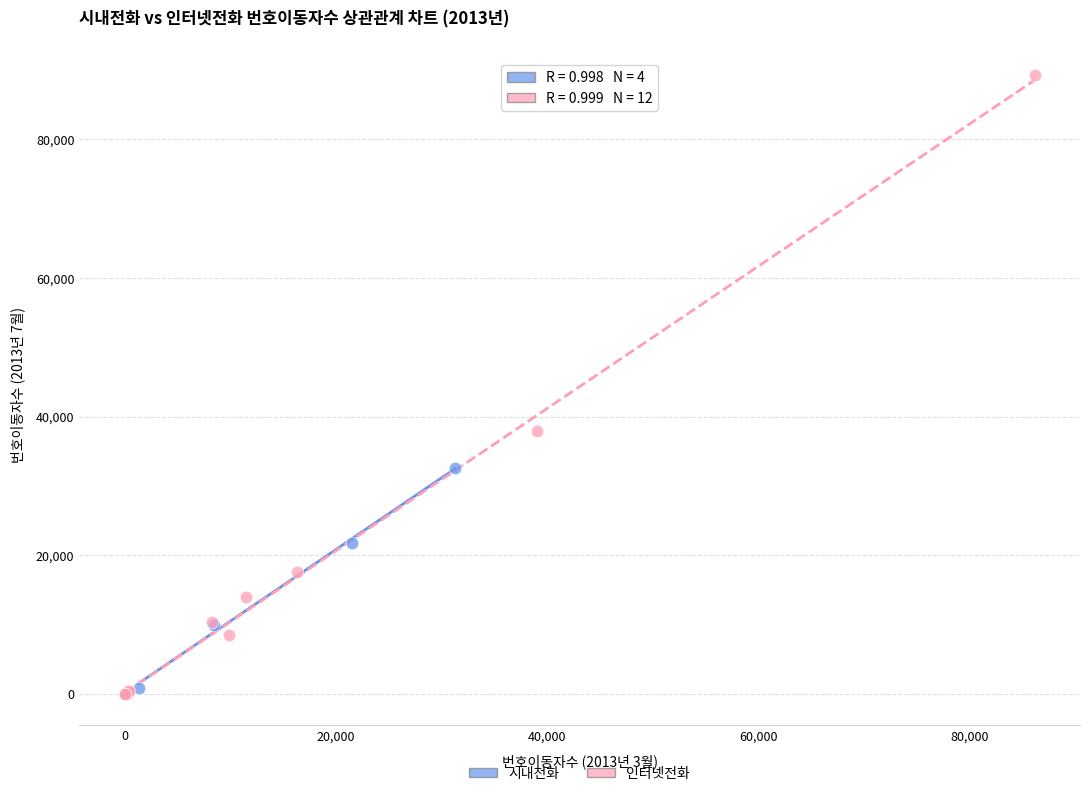

Which series has the largest Y range (max minus min)?

인터넷전화